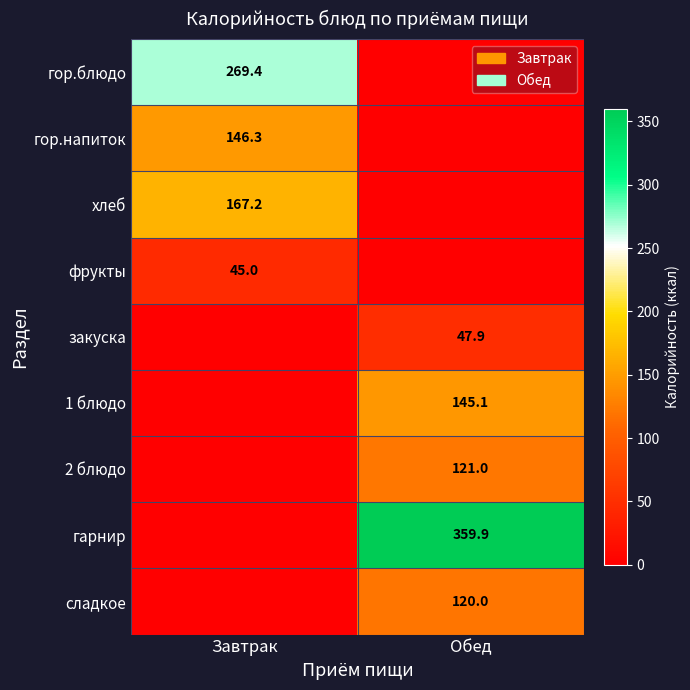

Is the value of гор.напиток at Завтрак greater than the value of закуска at Обед?

Yes